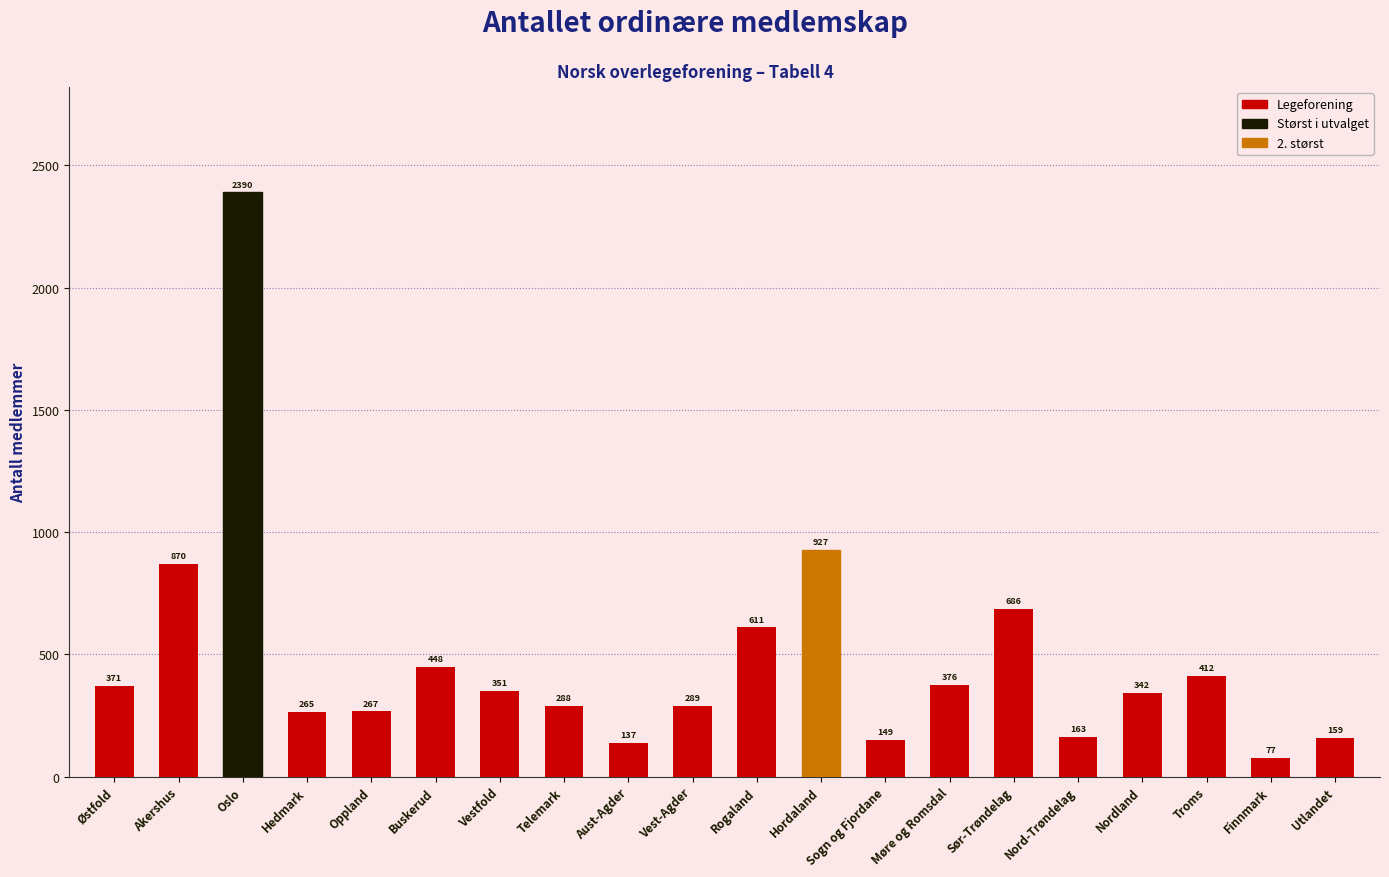

What is the label of the 7th bar from the left?

Vestfold